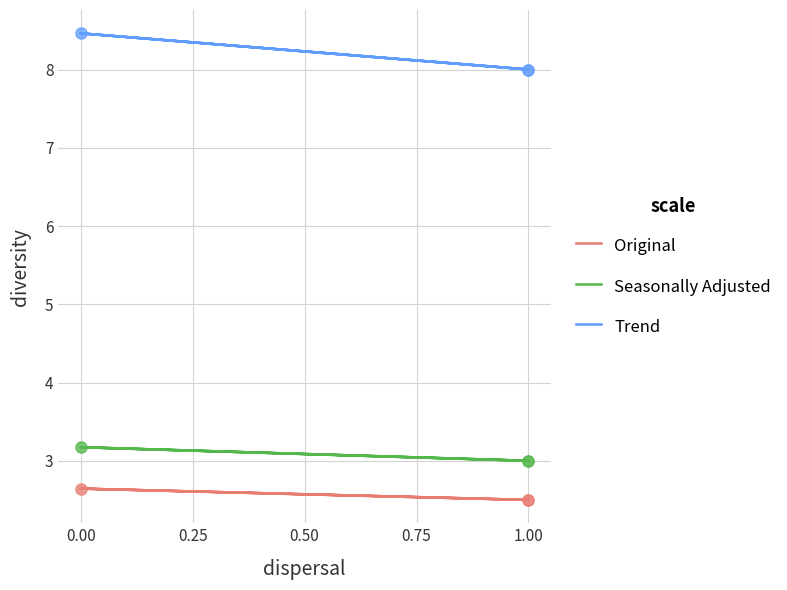

What are all the series names shown in the legend?

Original, Seasonally Adjusted, Trend